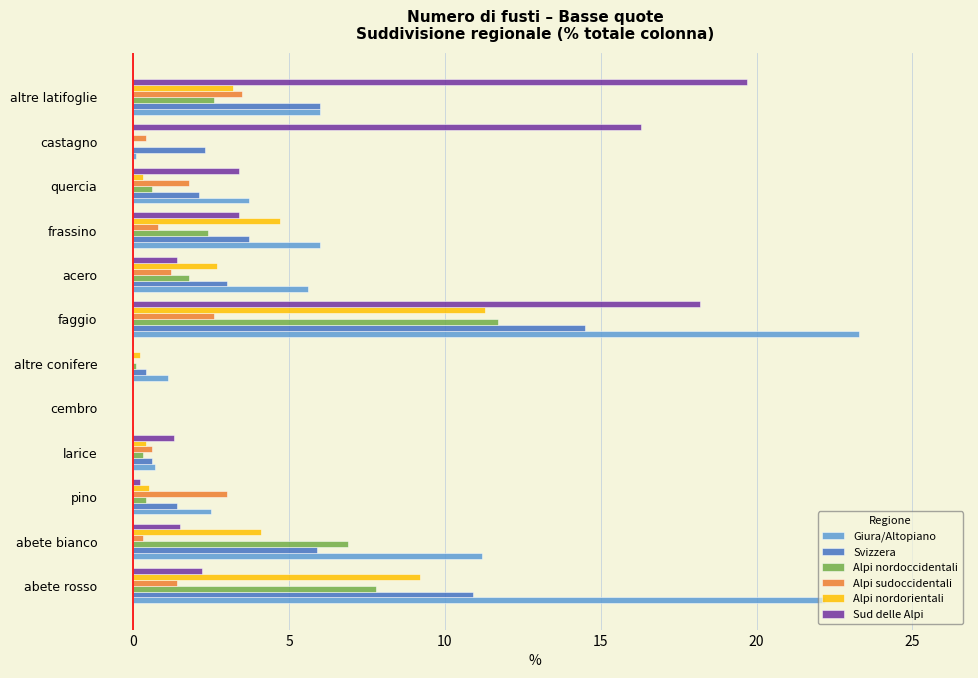

What is the greatest value displayed?

23.3